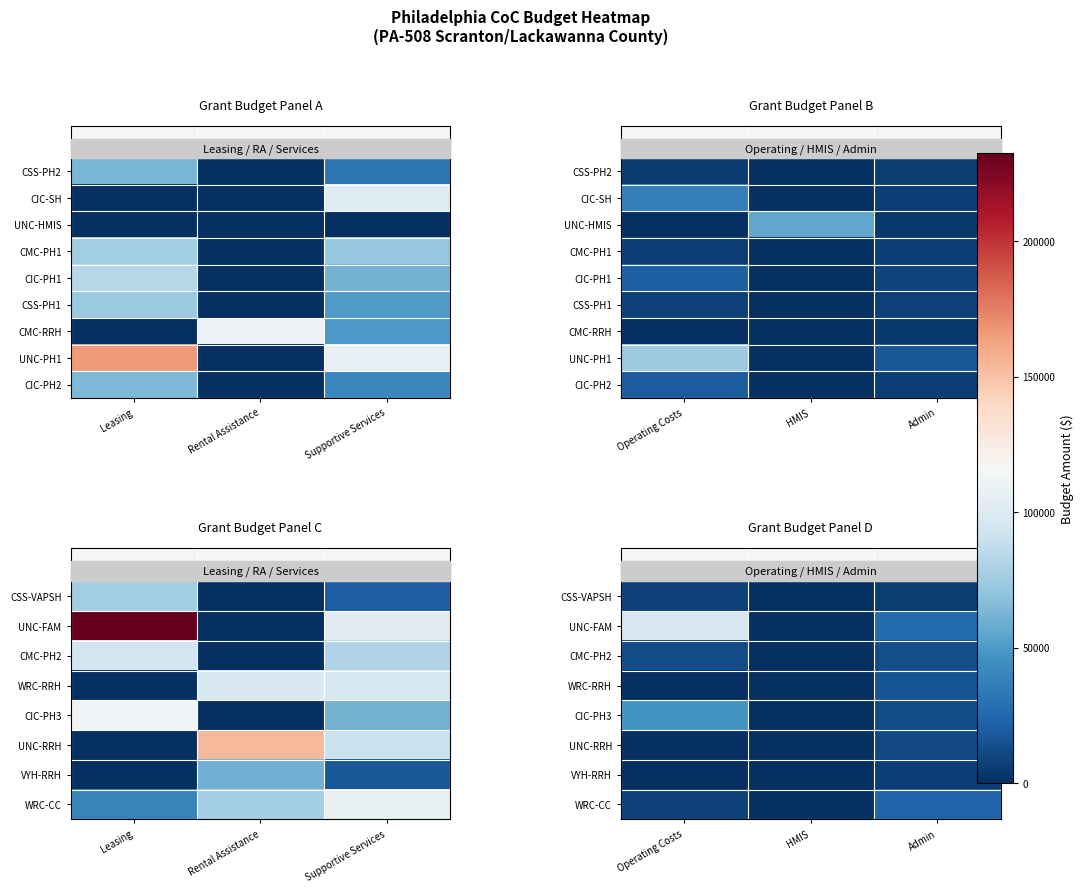

At which category is the sum across all series the highest?

Operating Costs